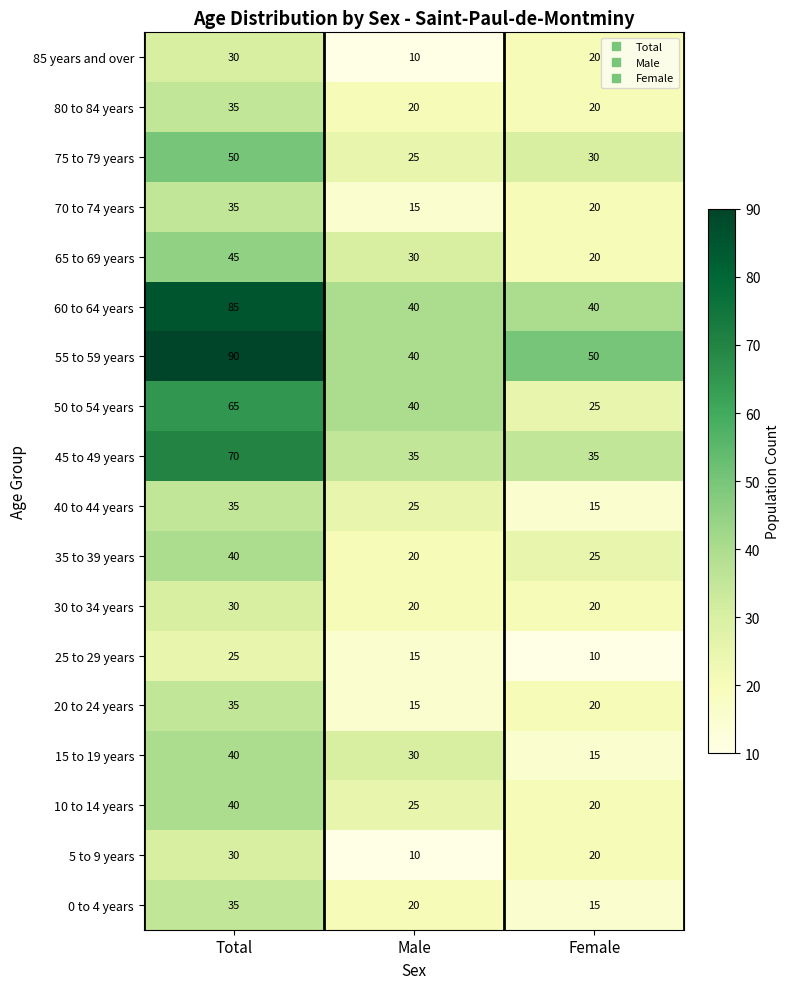

At which label does 5 to 9 years reach its peak?

Total